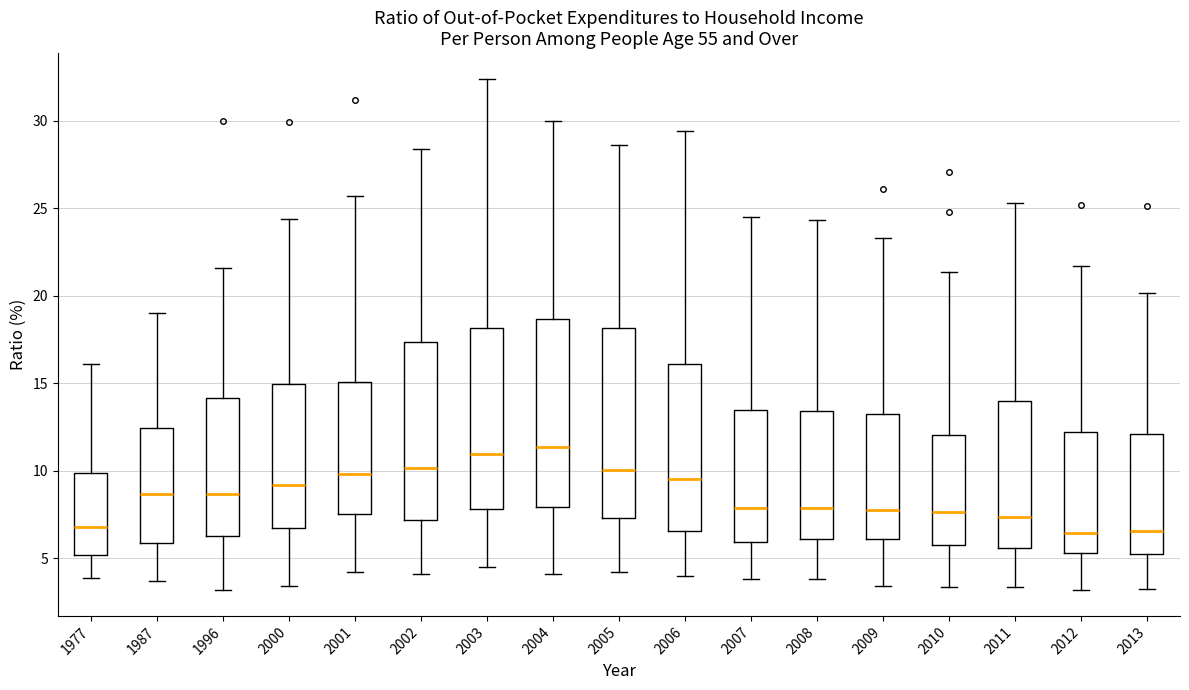

Reading left to right, transcribe this box plot: for each box, give where its median line is, the range the box spans, and where its two whiskers end, as read against the y-axis. The values are not printed on the chart, so give them approximately, as read against the axis.

1977: median 7.0, box 5.0 to 10.0, whiskers 4.0 to 16.0
1987: median 8.5, box 6.0 to 12.5, whiskers 3.5 to 19.0
1996: median 8.5, box 6.5 to 14.0, whiskers 3.0 to 21.5
2000: median 9.0, box 7.0 to 15.0, whiskers 3.5 to 24.5
2001: median 10.0, box 7.5 to 15.0, whiskers 4.0 to 25.5
2002: median 10.0, box 7.0 to 17.5, whiskers 4.0 to 28.5
2003: median 11.0, box 8.0 to 18.0, whiskers 4.5 to 32.5
2004: median 11.5, box 8.0 to 18.5, whiskers 4.0 to 30.0
2005: median 10.0, box 7.5 to 18.0, whiskers 4.0 to 28.5
2006: median 9.5, box 6.5 to 16.0, whiskers 4.0 to 29.5
2007: median 8.0, box 6.0 to 13.5, whiskers 4.0 to 24.5
2008: median 8.0, box 6.0 to 13.5, whiskers 4.0 to 24.5
2009: median 8.0, box 6.0 to 13.5, whiskers 3.5 to 23.5
2010: median 7.5, box 6.0 to 12.0, whiskers 3.5 to 21.5
2011: median 7.5, box 5.5 to 14.0, whiskers 3.5 to 25.5
2012: median 6.5, box 5.5 to 12.0, whiskers 3.0 to 21.5
2013: median 6.5, box 5.0 to 12.0, whiskers 3.5 to 20.0